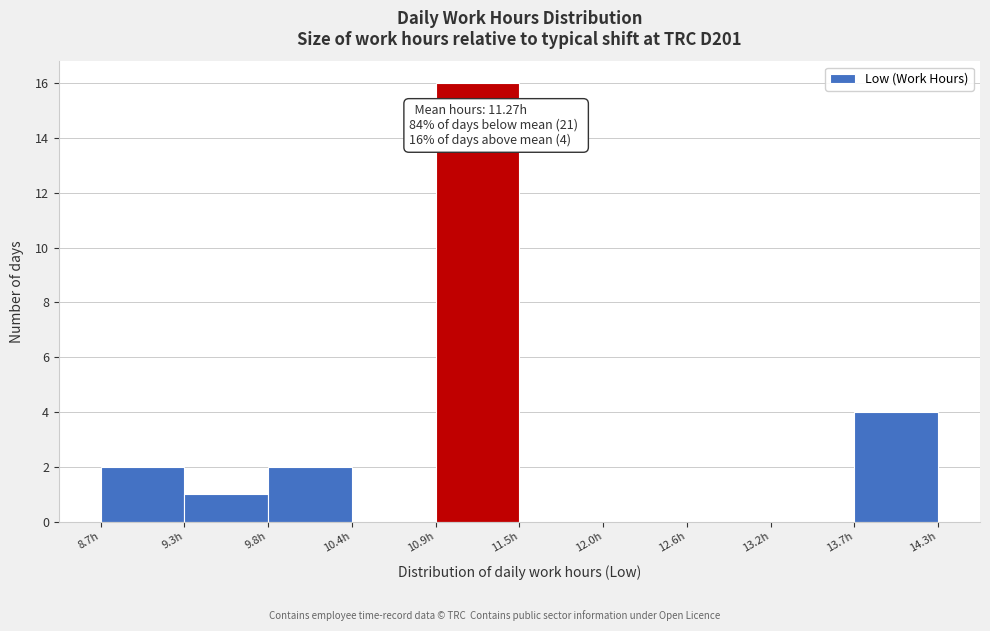

Over which range of the x-axis is the bar tallest?

10.9 to 11.5